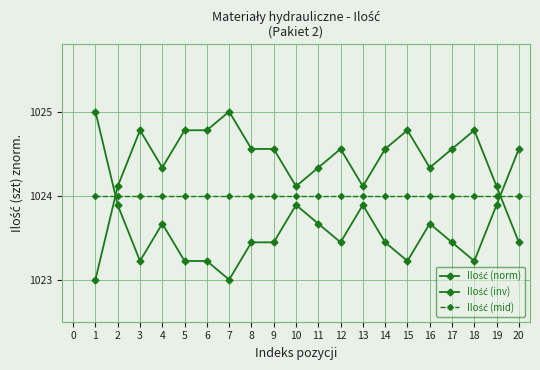

What is the sum of all Ilość (mid) values?

20480.0